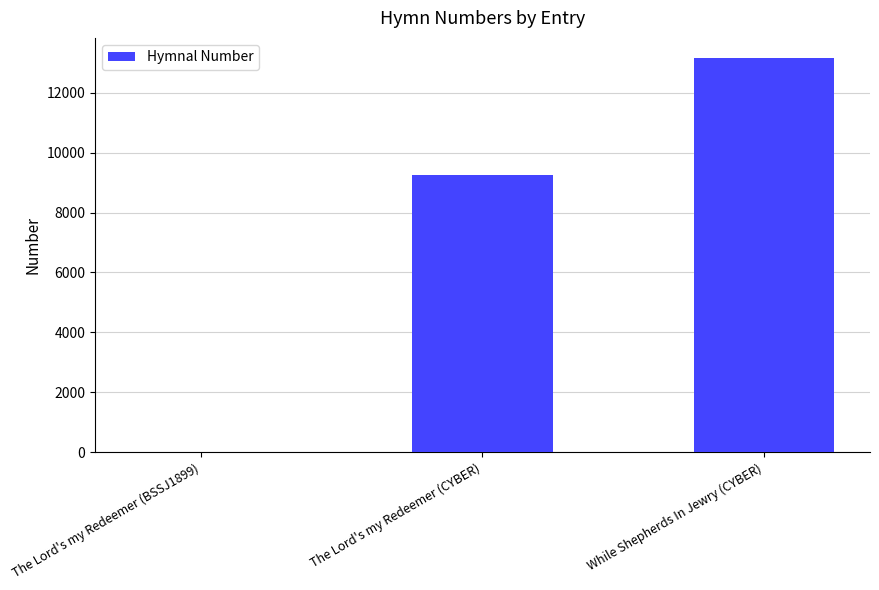

Count the number of data series in this chart.

1